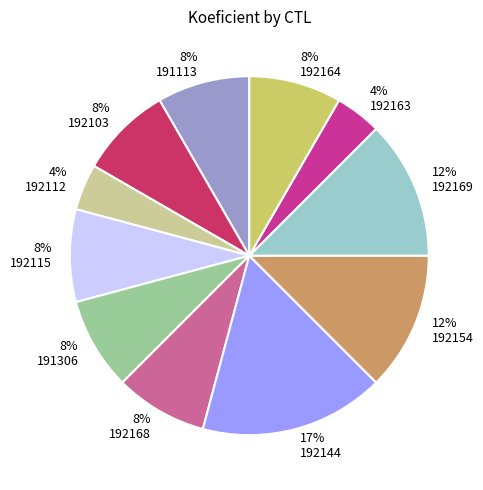

How many slices are in this pie chart?

11